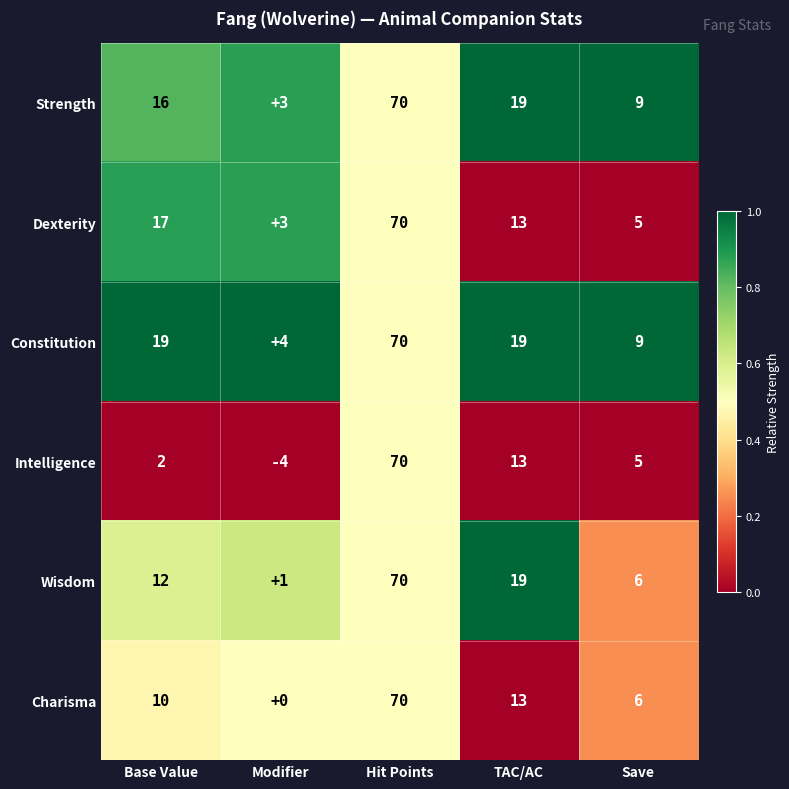

True or false: Dexterity has a value of 8 at Base Value.

False